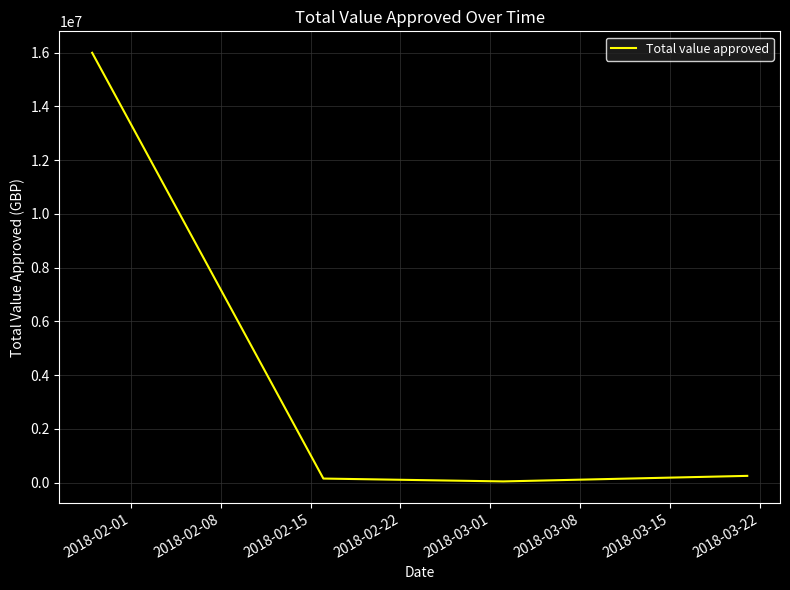

True or false: there are more than 1 points higher than both neighbors.

False